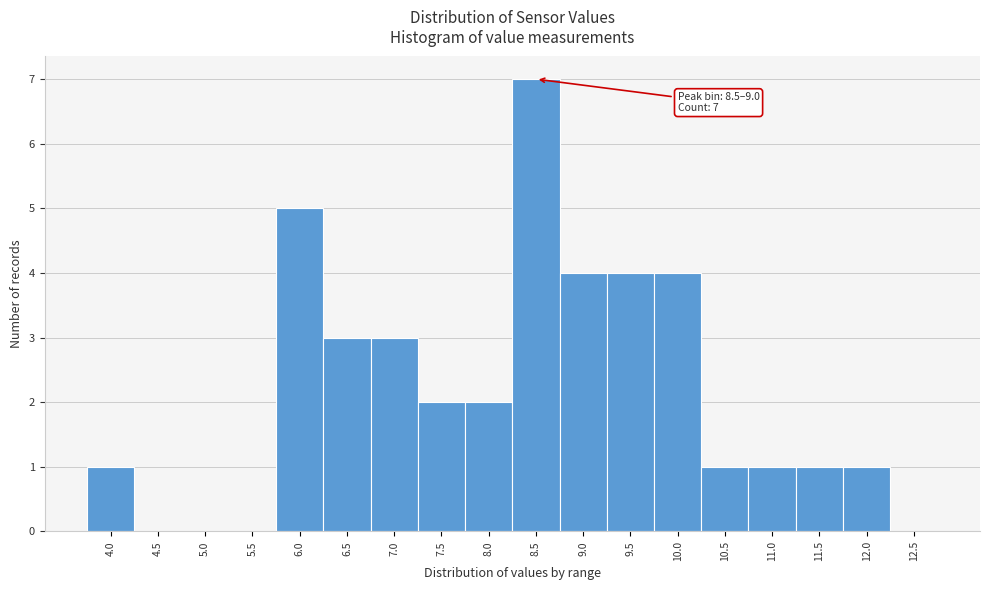

What is the maximum value shown in the chart?

7